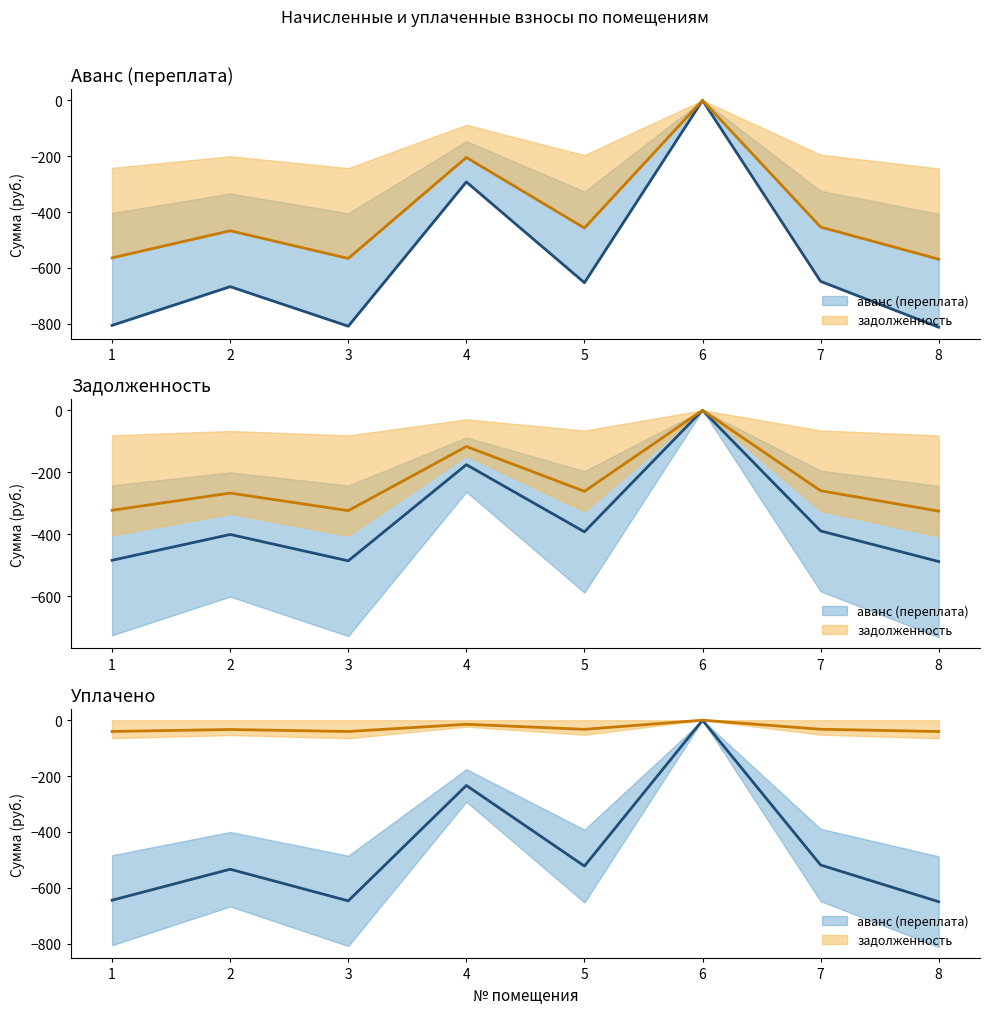

What is the spread (max minus min) of values at 7?

648.4